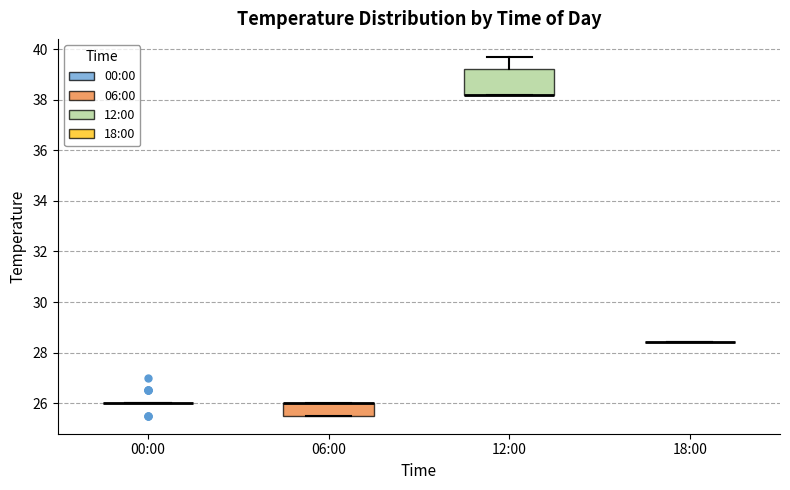

Where is the upper edge of the box for 12:00 on the y-axis? The values are not printed on the chart, so give them approximately, as read against the axis.

39.2